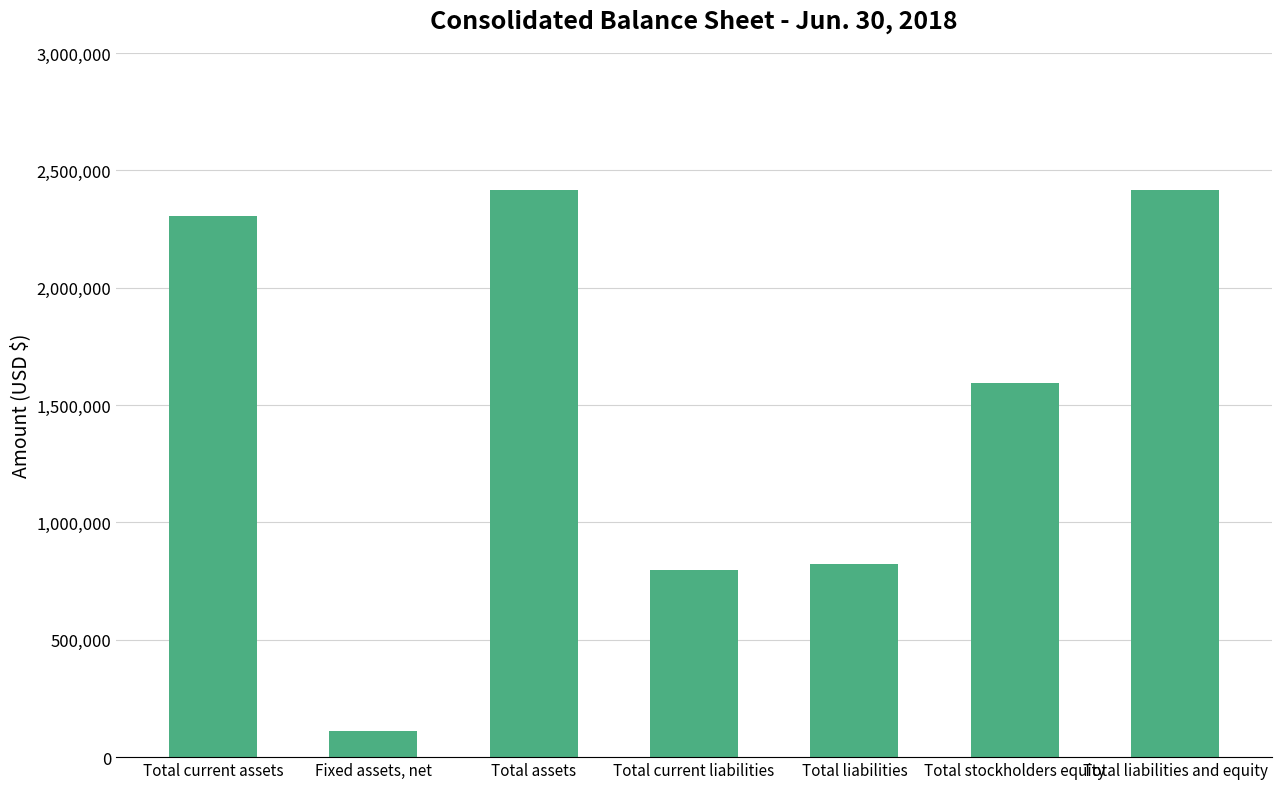

Read the value at Total assets.

2418318